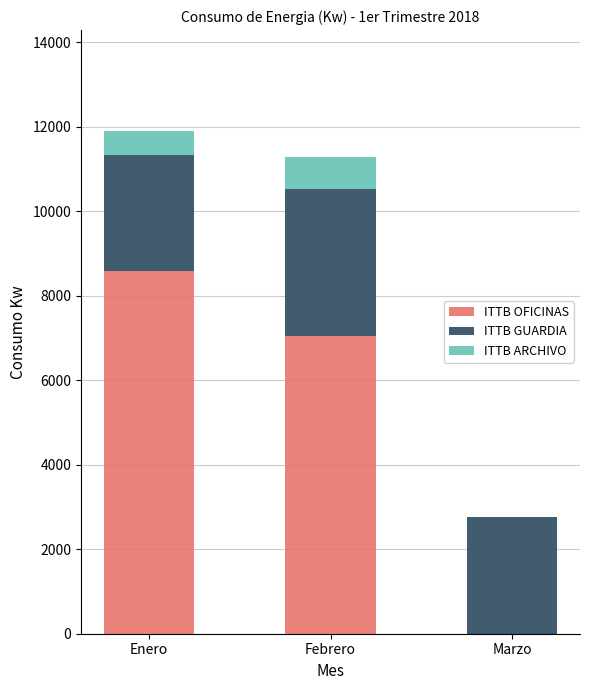

The ITTB OFICINAS series shows 0 at Marzo. True or false?

True